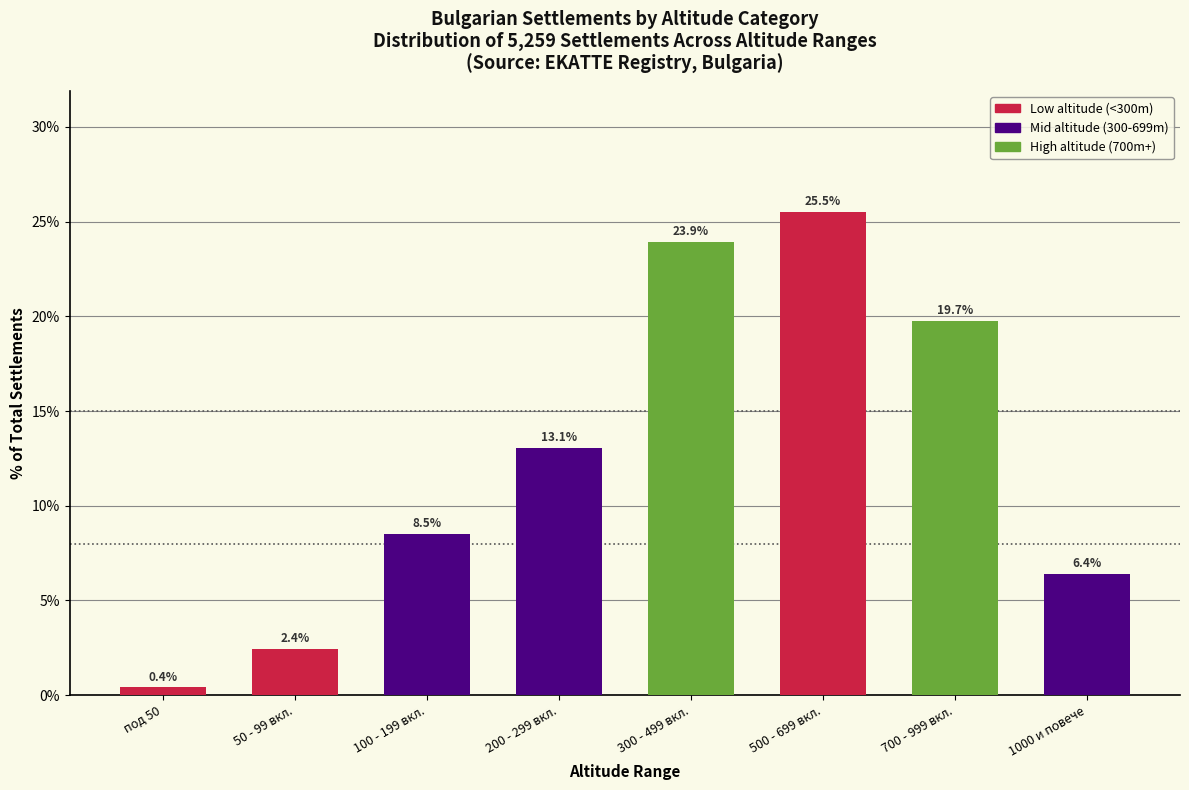

Reading left to right, what are all the values shown in this chart?

0.4	2.4	8.5	13.1	23.9	25.5	19.7	6.4